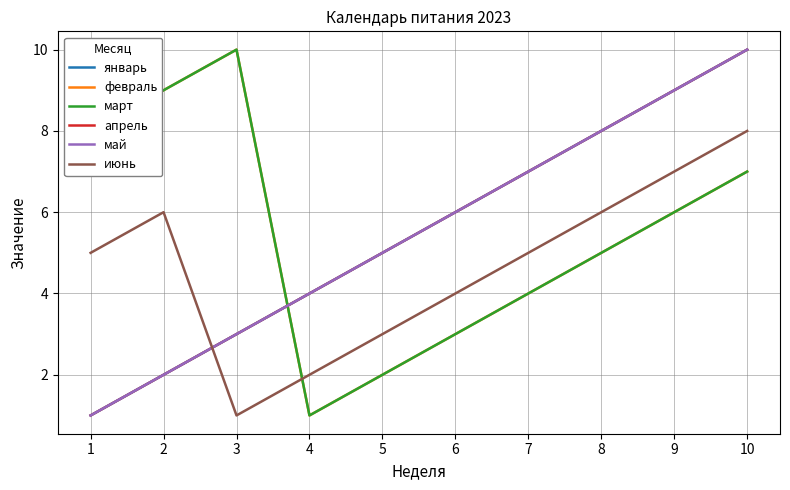

True or false: январь has more than 1 points higher than both neighbors.

False